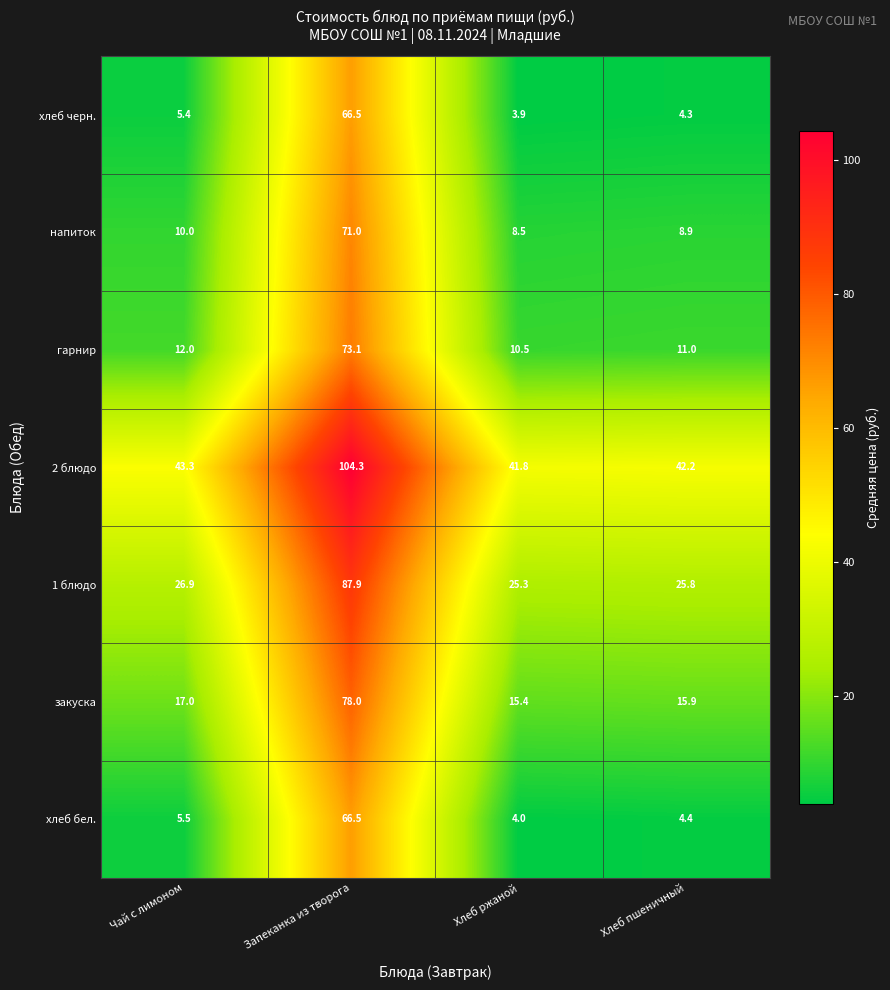

At Чай с лимоном, list the series in order from largest to smallest.

2 блюдо, 1 блюдо, закуска, гарнир, напиток, хлеб бел., хлеб черн.